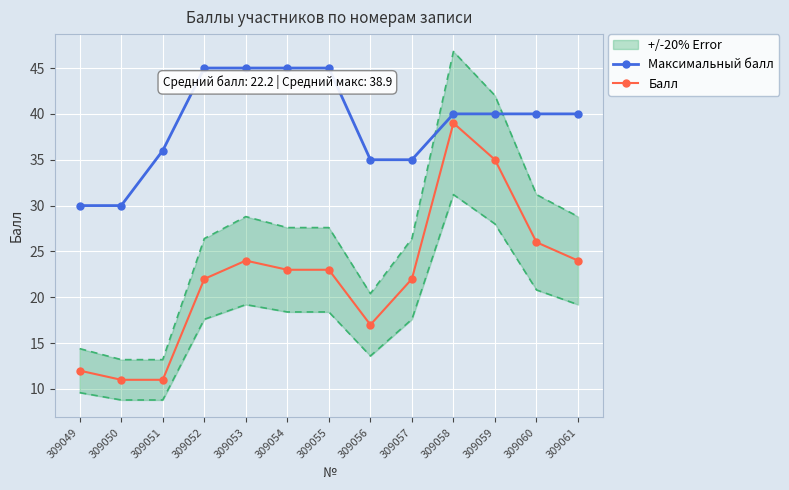

How many data points in Балл are above 23?

5